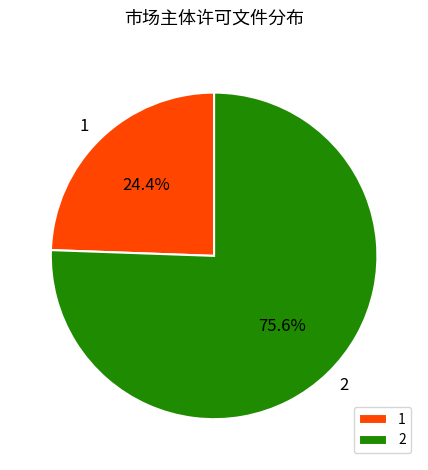

What is the smallest slice in the pie chart?

1